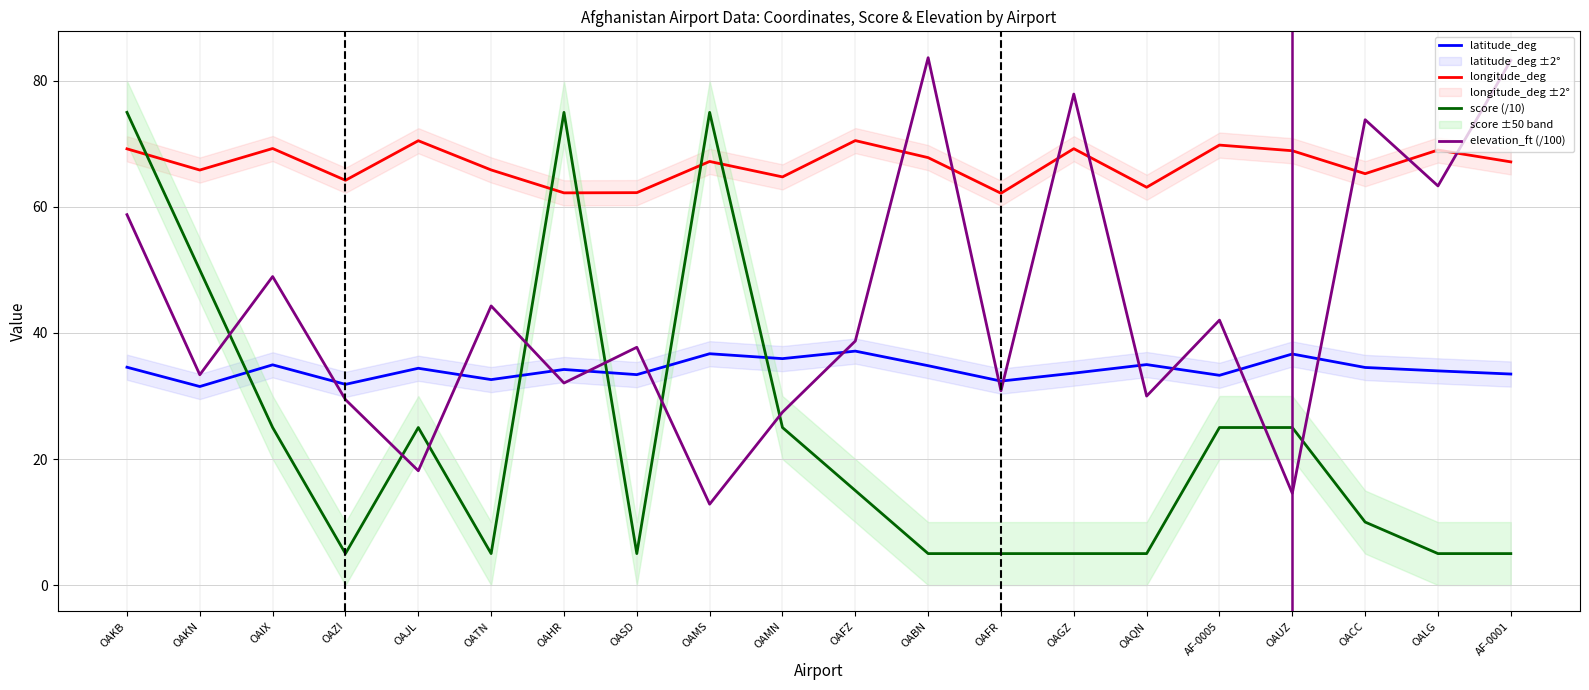

Which series has the largest range (max minus min)?

elevation_ft (/100)